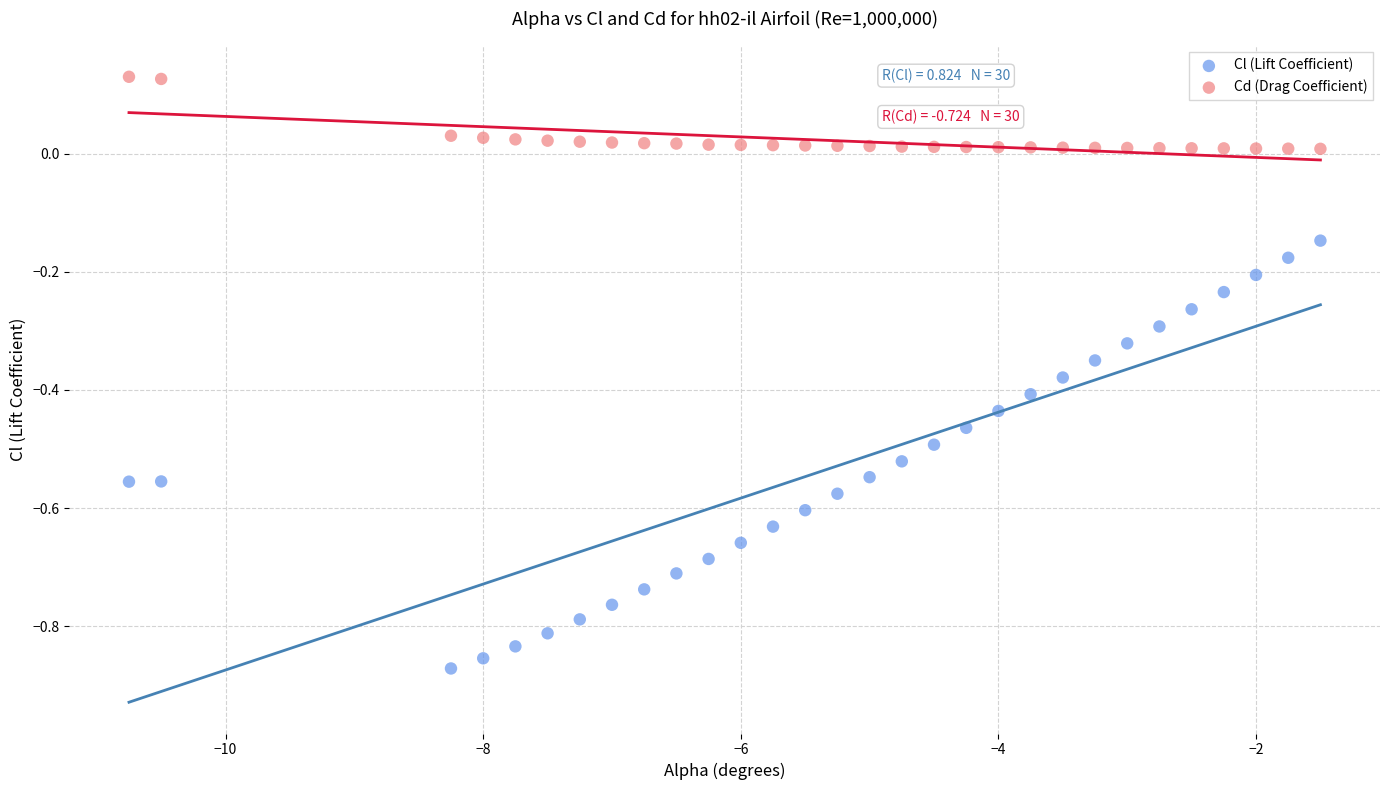

Which series reaches the minimum Y coordinate?

Cl (Lift Coefficient)